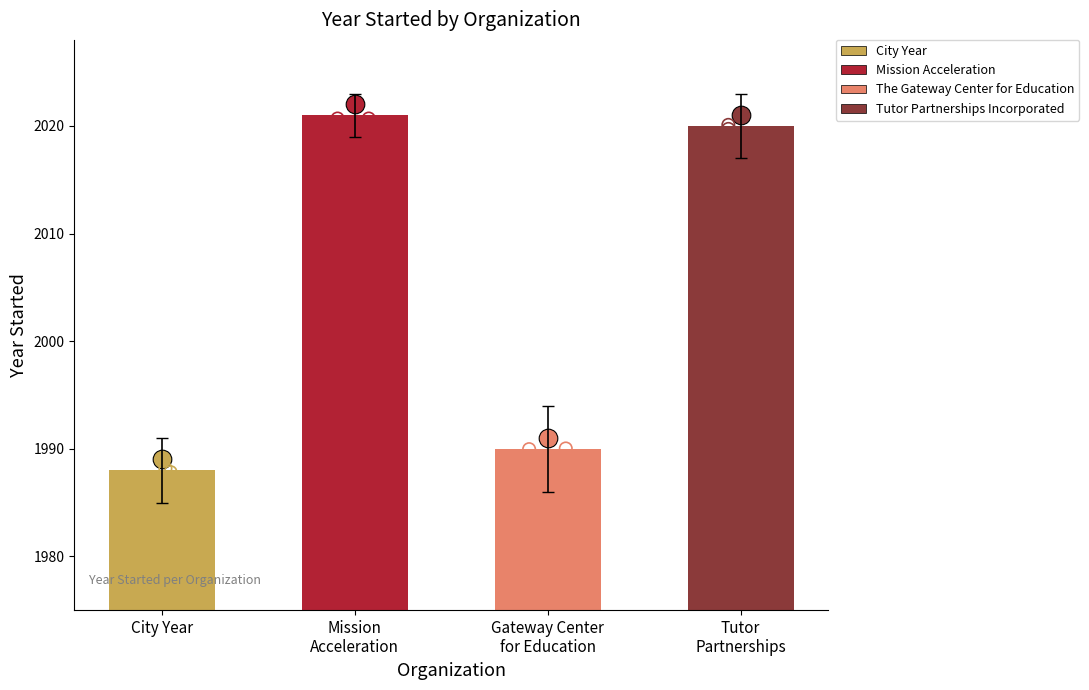

Which has a higher value, Mission
Acceleration or Gateway Center
for Education?

Mission
Acceleration